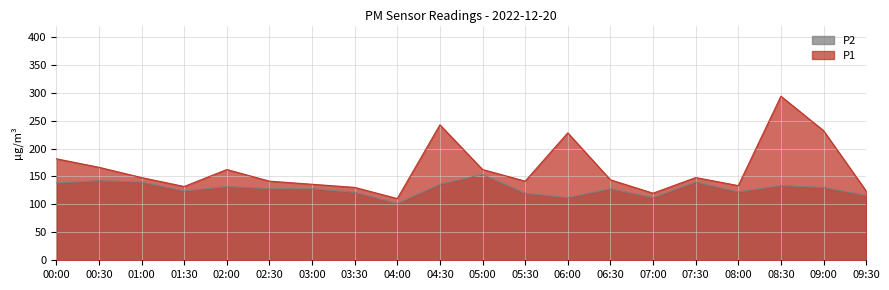

Count the number of data series in this chart.

2